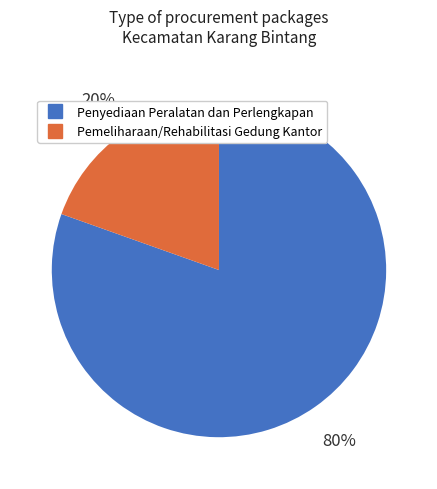

To the nearest percent, what is the average slice percentage?

50%